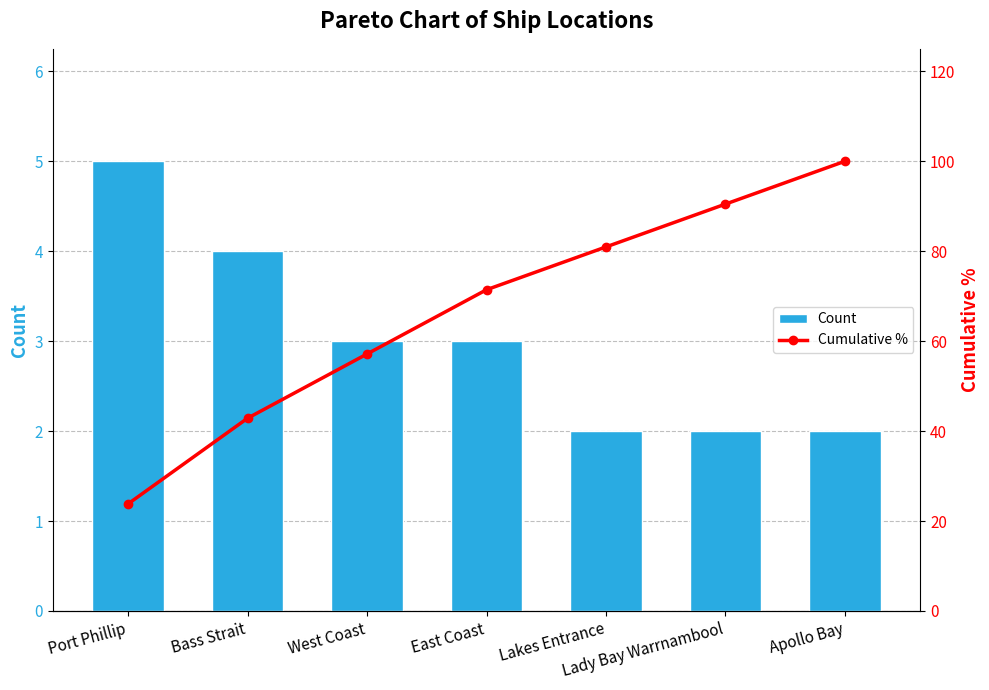

What value does the Cumulative % series have at Lakes Entrance?

81.0